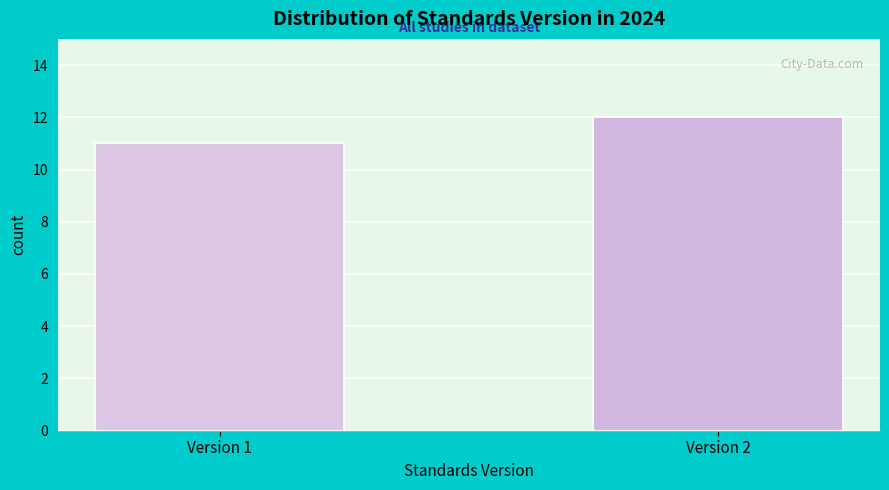

Reading right to left, list all the values displayed in this chart.

Version 2=12	Version 1=11